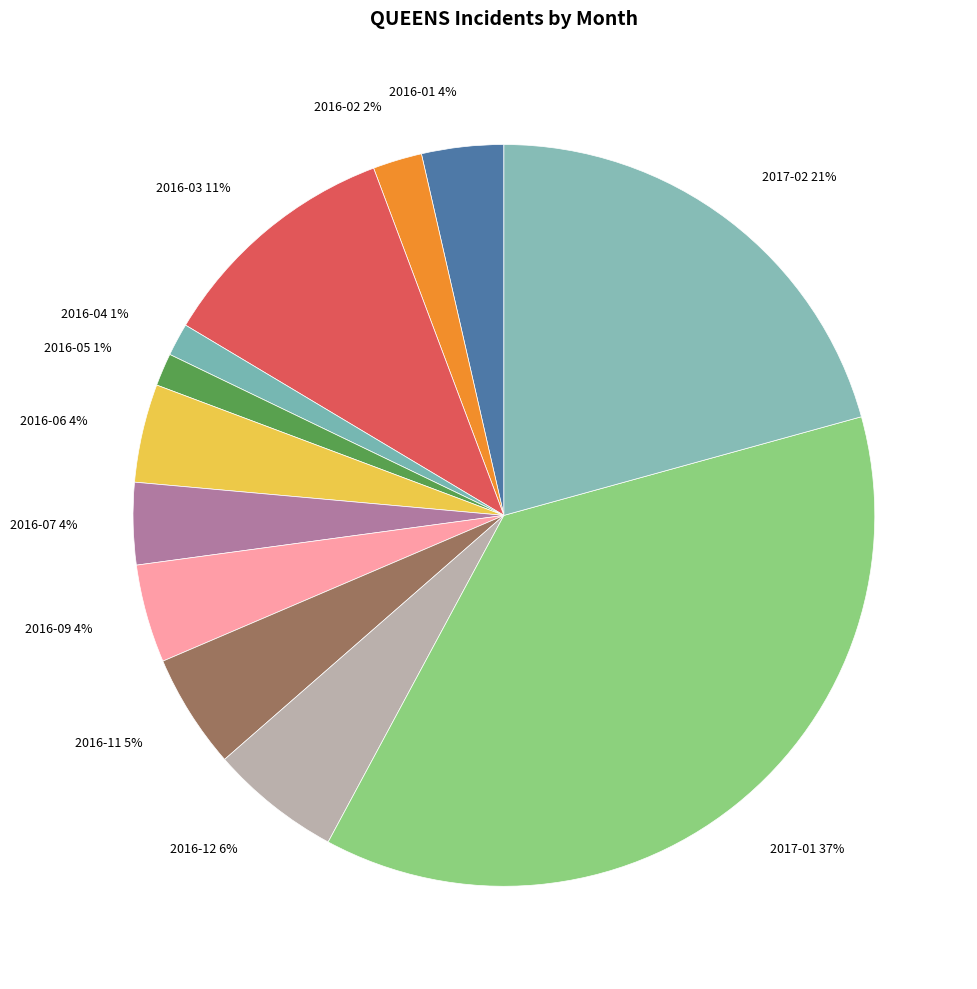

Which category has the biggest portion of the pie?

2017-01